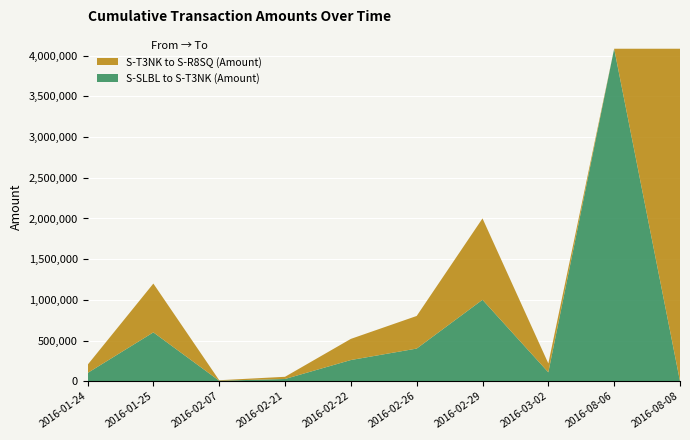

Reading right to left, what are all the values shown in this chart?

S-SLBL to S-T3NK (Amount): 0	4086470	109034	1000399	400799	259993	27003	5890	599999	100222
S-T3NK to S-R8SQ (Amount): 4086469	0	109033	1000398	400798	259992	27002	5889	599998	100221